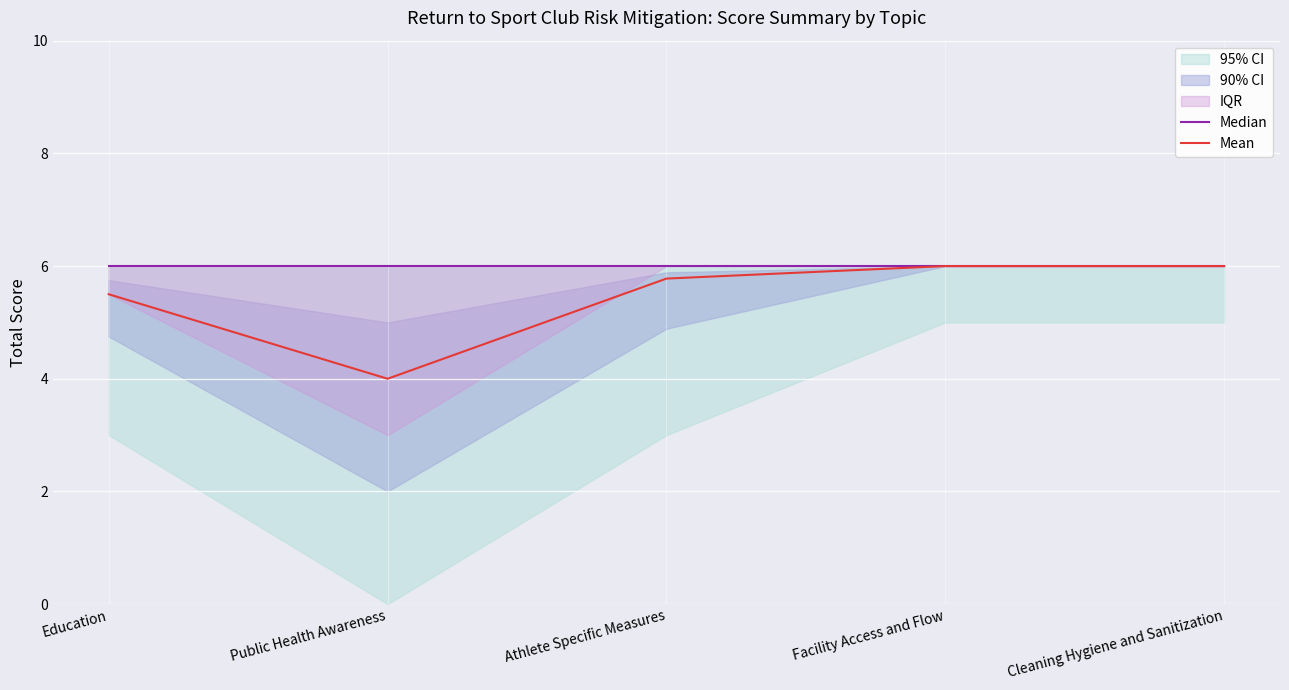

Reading right to left, extract all data points from this chart.

Median: Cleaning Hygiene and Sanitization=6.0	Facility Access and Flow=6.0	Athlete Specific Measures=6.0	Public Health Awareness=6.0	Education=6.0
Mean: Cleaning Hygiene and Sanitization=6.0	Facility Access and Flow=6.0	Athlete Specific Measures=5.8	Public Health Awareness=4.0	Education=5.5